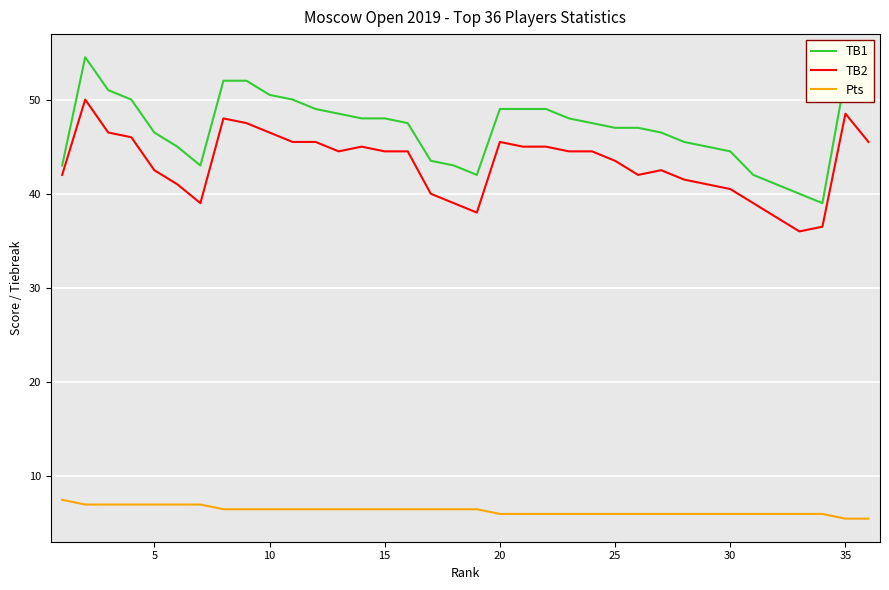

What is the maximum value for TB1?

54.5